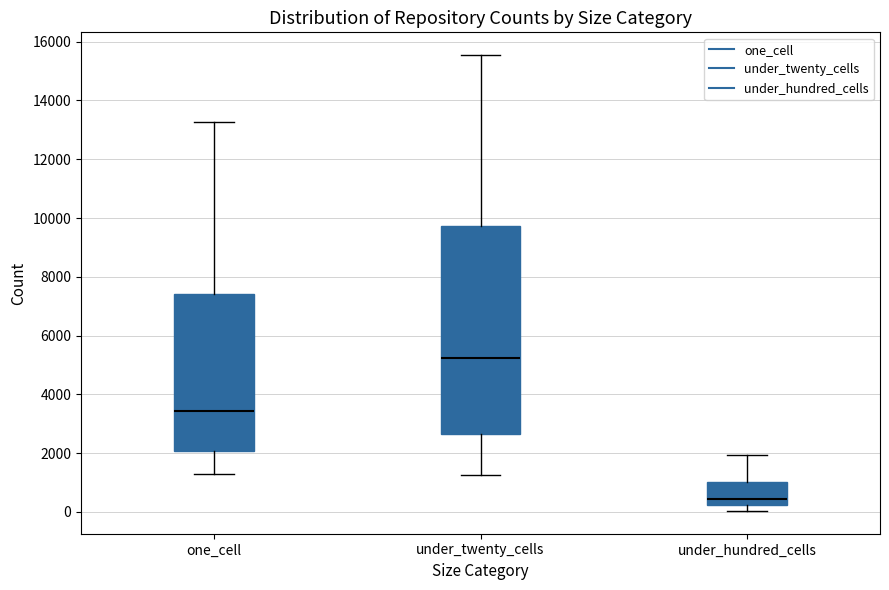

Reading left to right, transcribe this box plot: for each box, give where its median line is, the range the box spans, and where its two whiskers end, as read against the y-axis. The values are not printed on the chart, so give them approximately, as read against the axis.

one_cell: median 3400, box 2000 to 7400, whiskers 1200 to 13200
under_twenty_cells: median 5200, box 2600 to 9800, whiskers 1200 to 15600
under_hundred_cells: median 400, box 200 to 1000, whiskers 0 to 2000